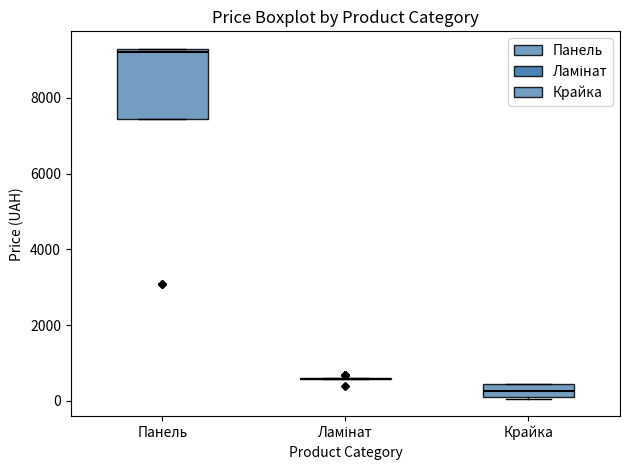

Which box is the tallest, from its lower edge to its upper edge?

Панель